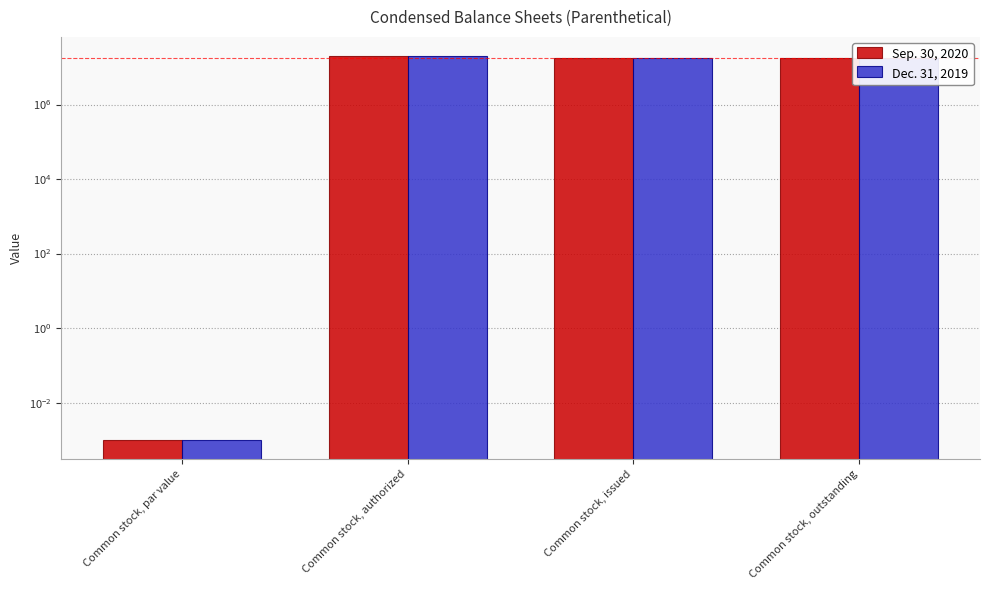

Is the value of Dec. 31, 2019 at Common stock, issued greater than the value of Sep. 30, 2020 at Common stock, authorized?

No